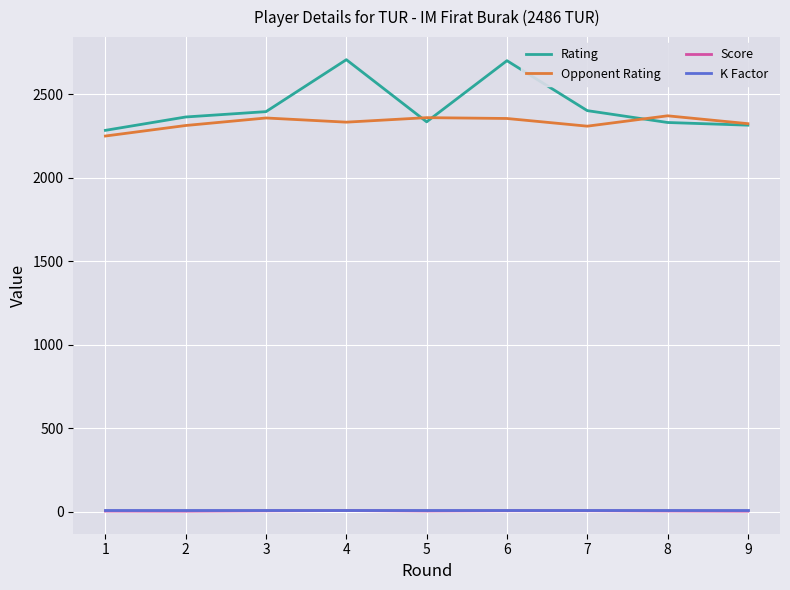

At which category does Rating reach its first local peak?

4